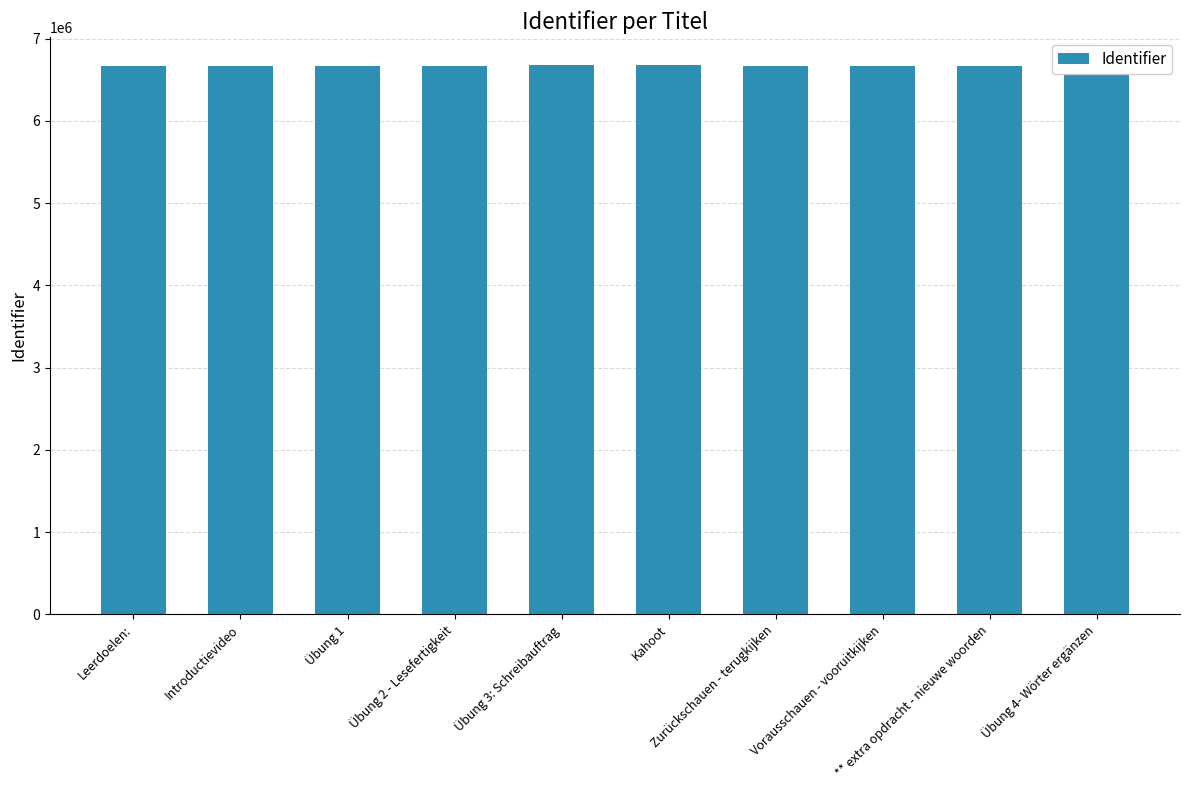

What is the value of the 3rd bar from the left?

6669882